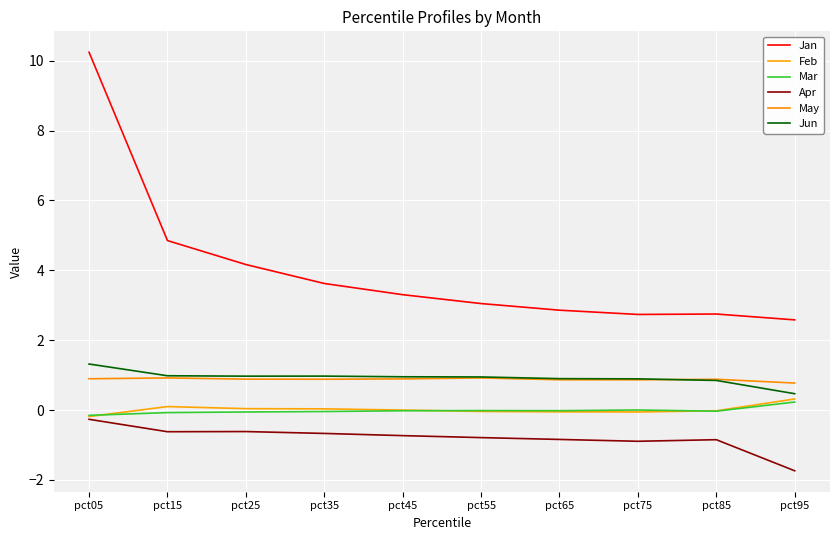

What is the sum of the Jun values at pct75 and pct85?

1.7